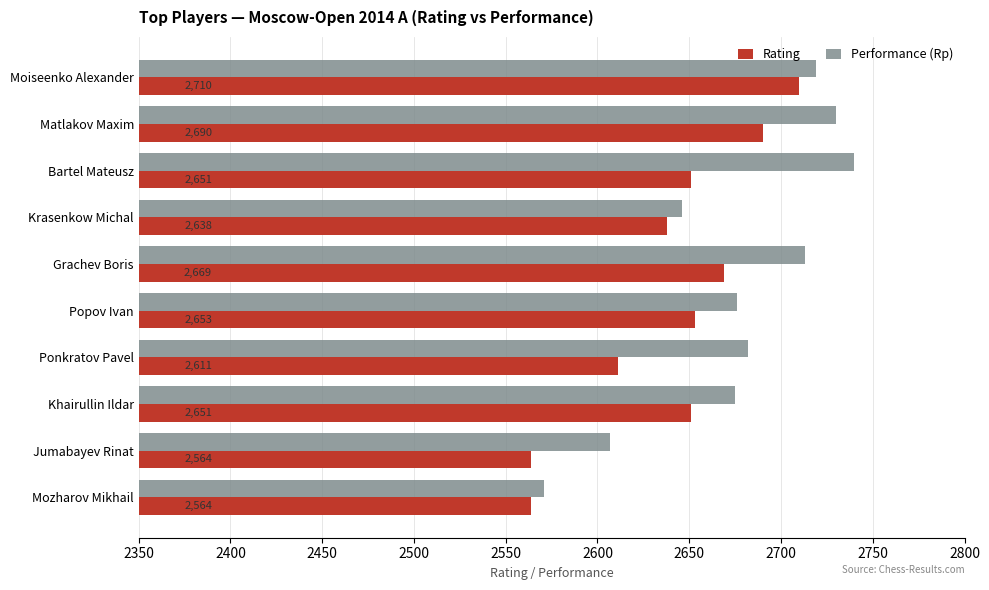

Rank the series by their average value, from highest to lowest.

Performance (Rp), Rating